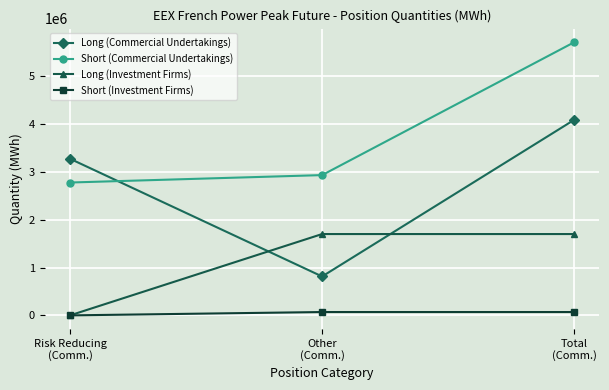

Rank the categories by Short (Commercial Undertakings) value from lowest to highest.

Risk Reducing
(Comm.), Other
(Comm.), Total
(Comm.)